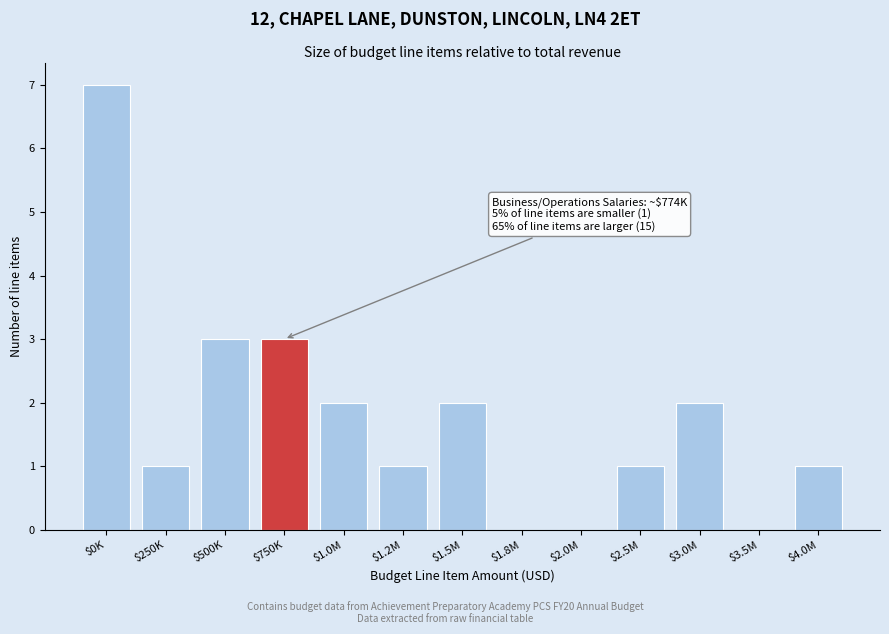

Which category has the highest value across all series?

$0K